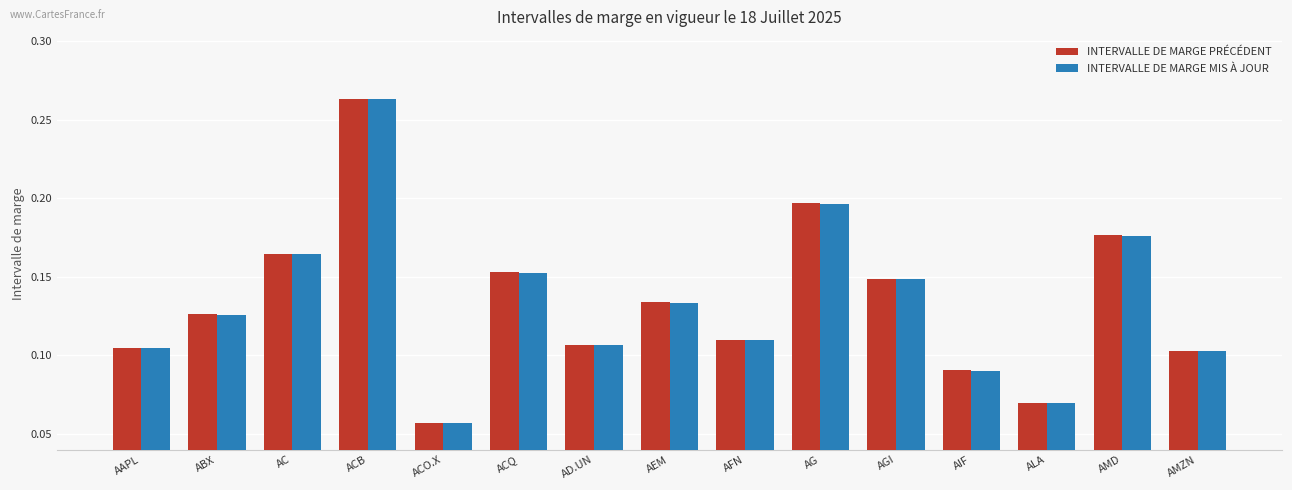

Which series changed the most between ACB and ACO.X?

INTERVALLE DE MARGE MIS À JOUR